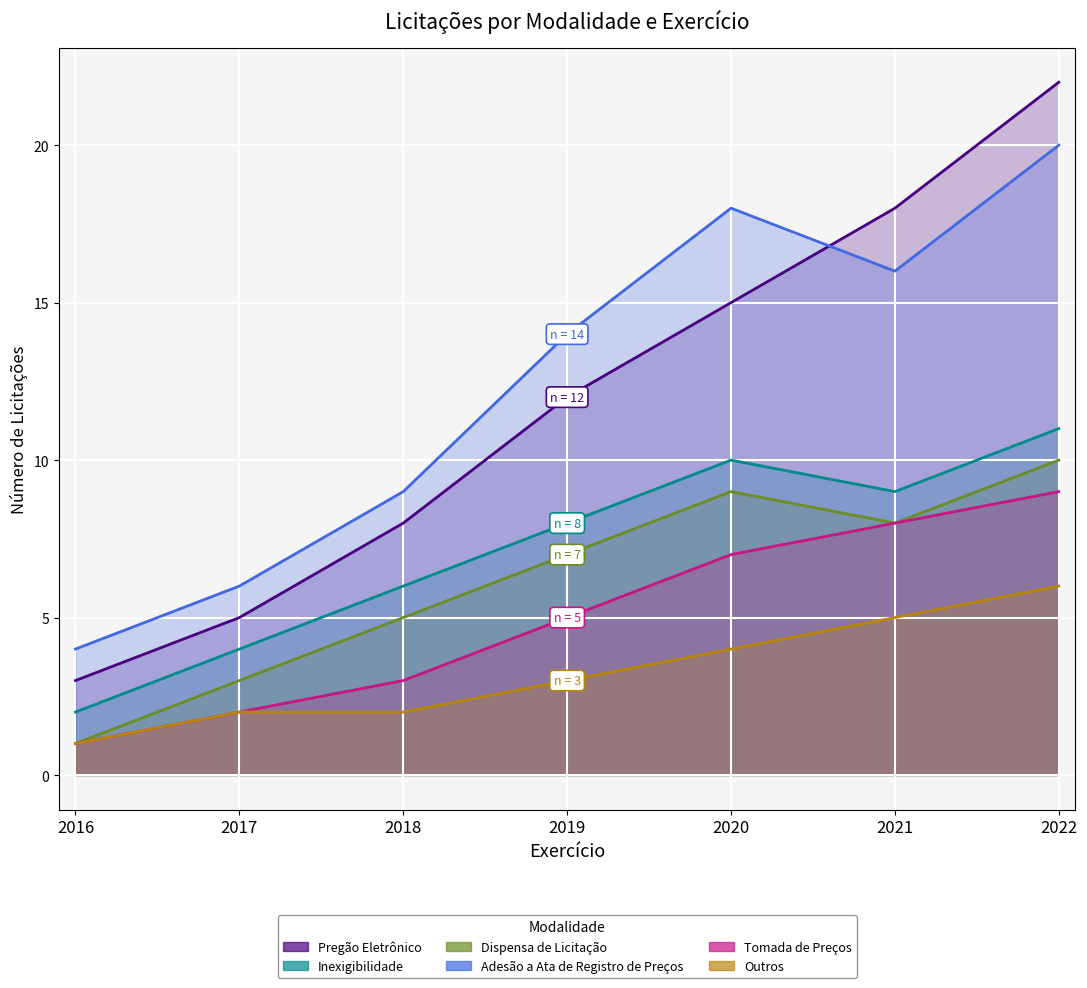

Count the Inexigibilidade values in the range 4 to 10.

5